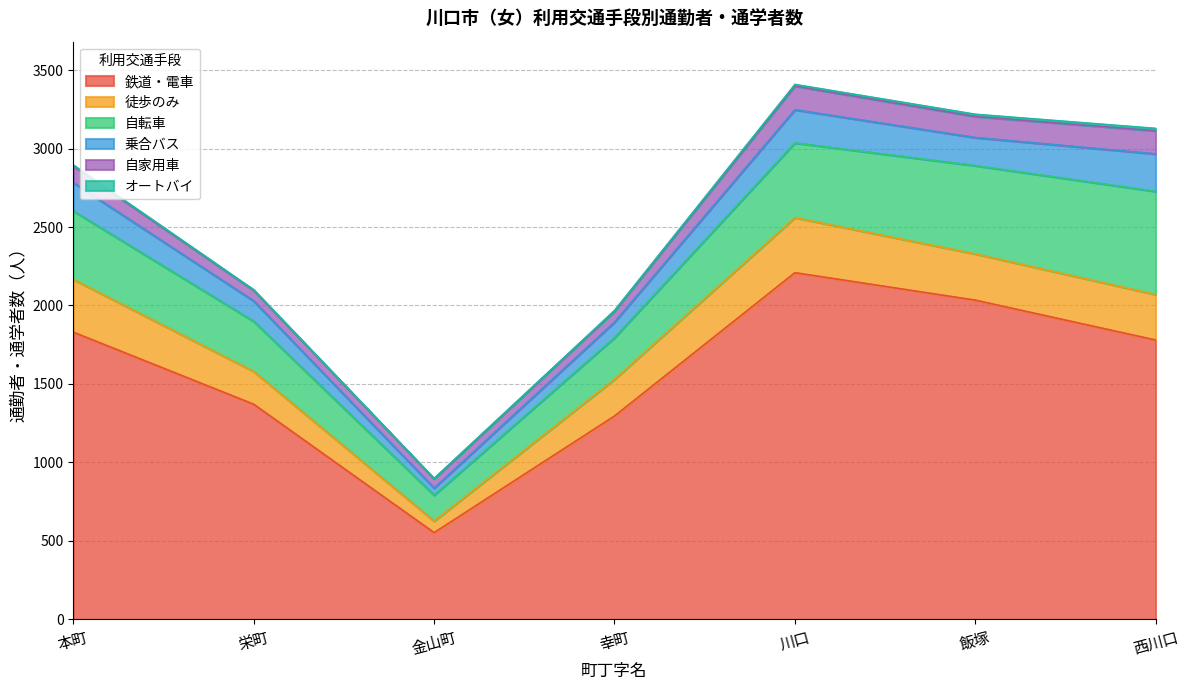

True or false: 自転車 has more than 0 points higher than both neighbors.

False